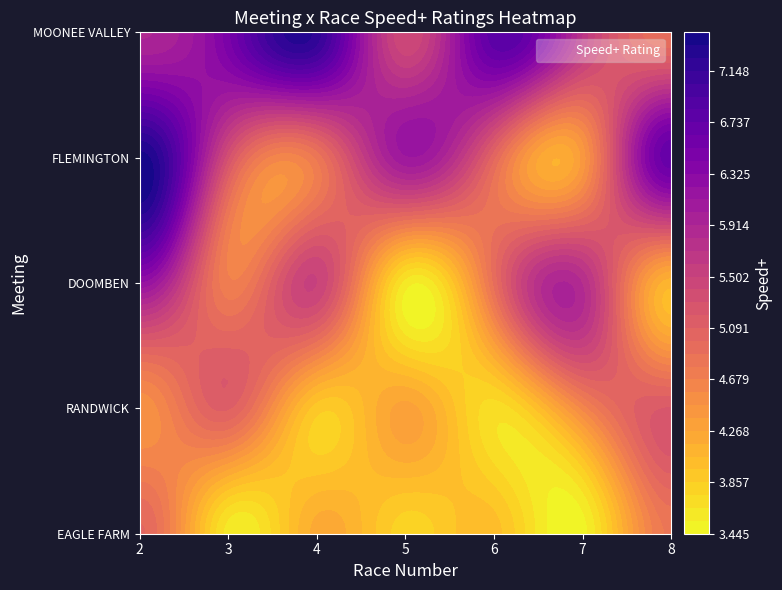

What is the difference between the highest and lowest values at 3?

2.9